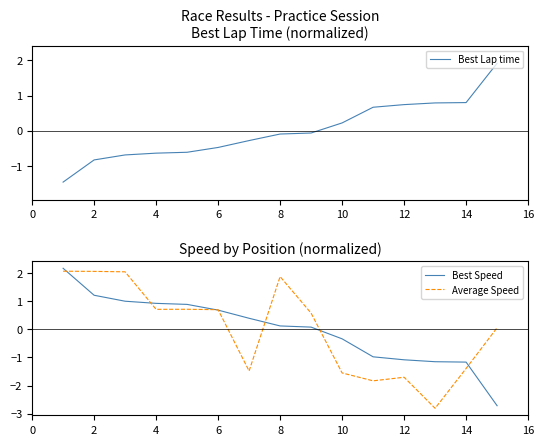

What is the highest value of the Average Speed series?

2.1